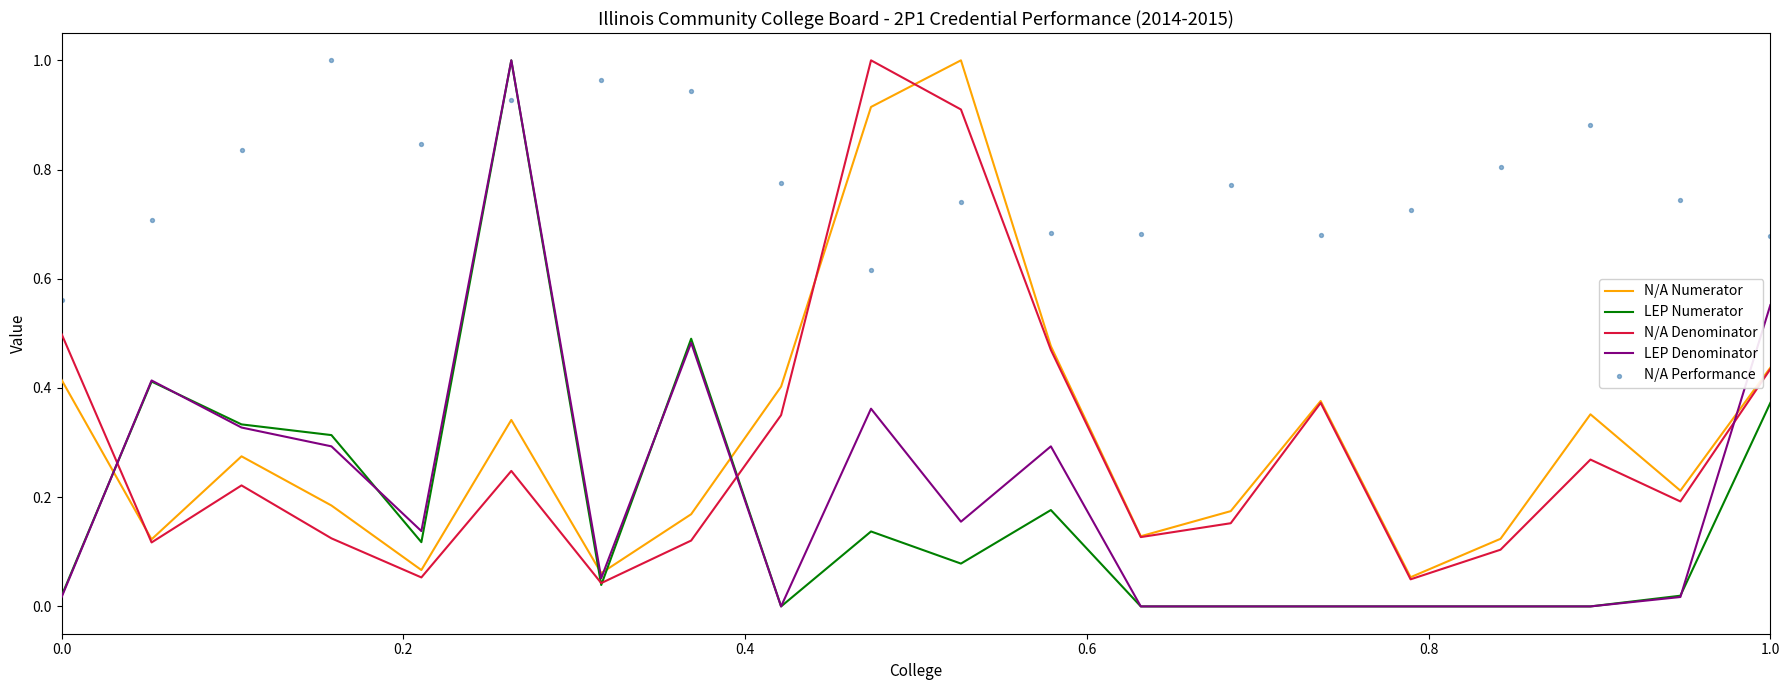

Which series reaches the maximum Y coordinate?

N/A Numerator